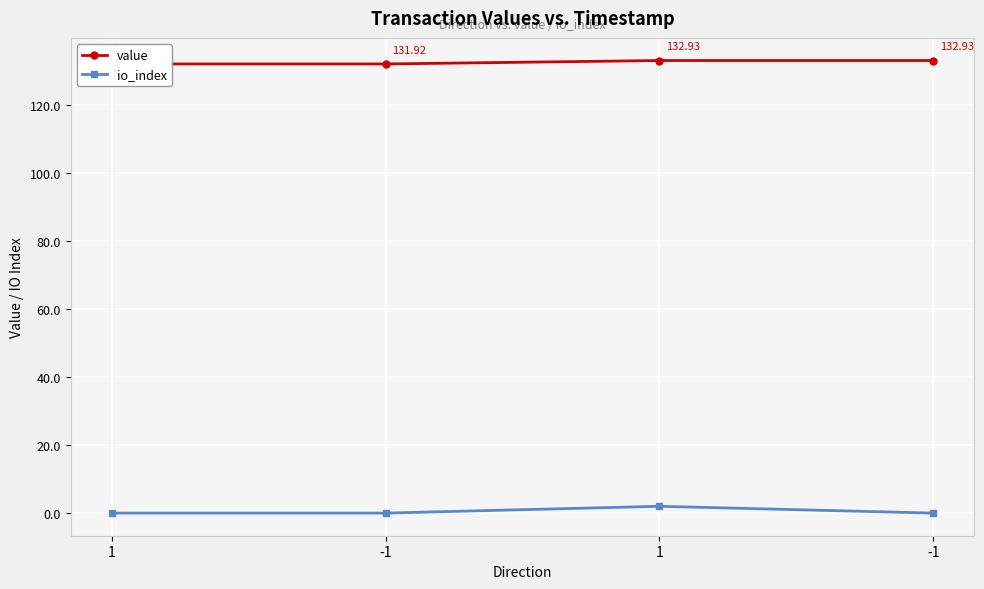

True or false: io_index and value cross at least once.

False